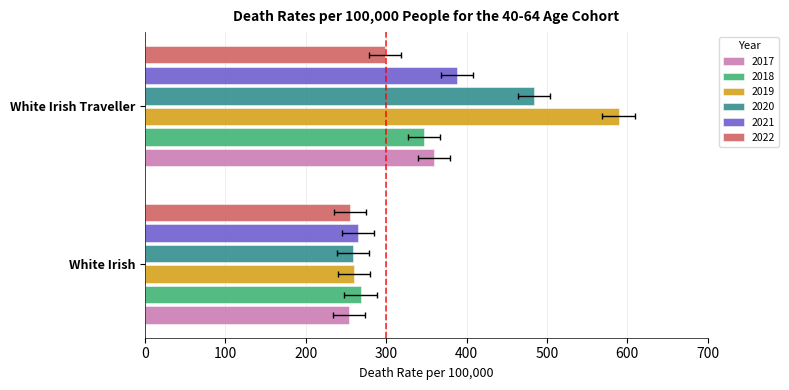

What is the minimum value shown in the chart?

254